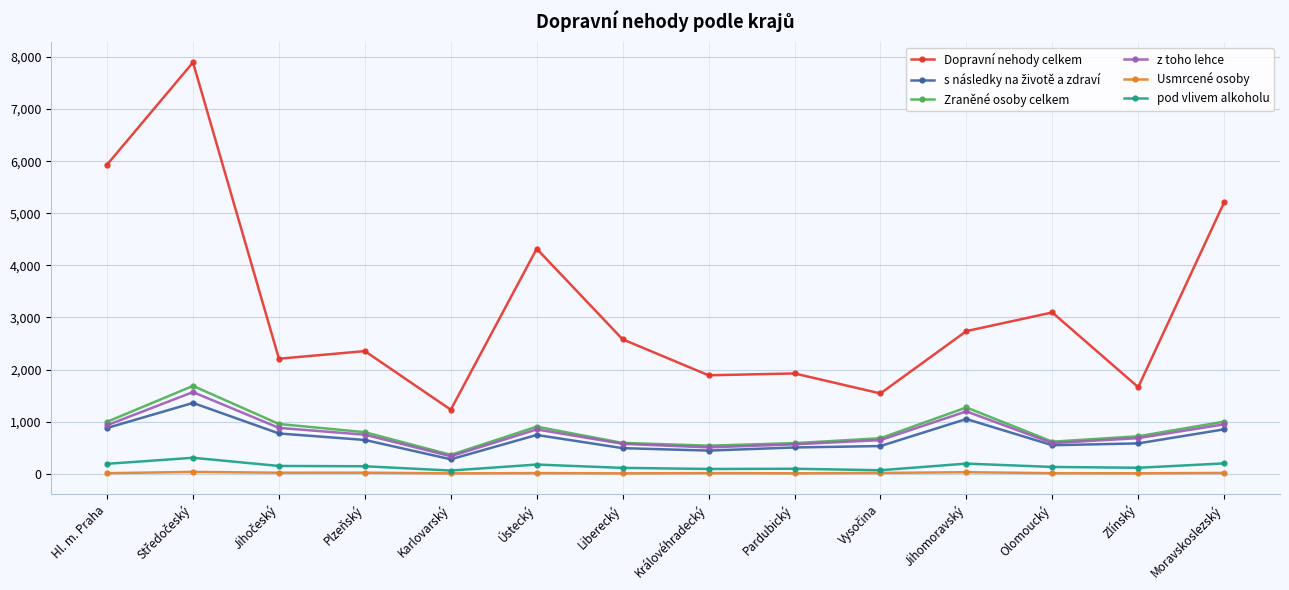

What is the difference between the Zraněné osoby celkem values at Plzeňský and Liberecký?

206